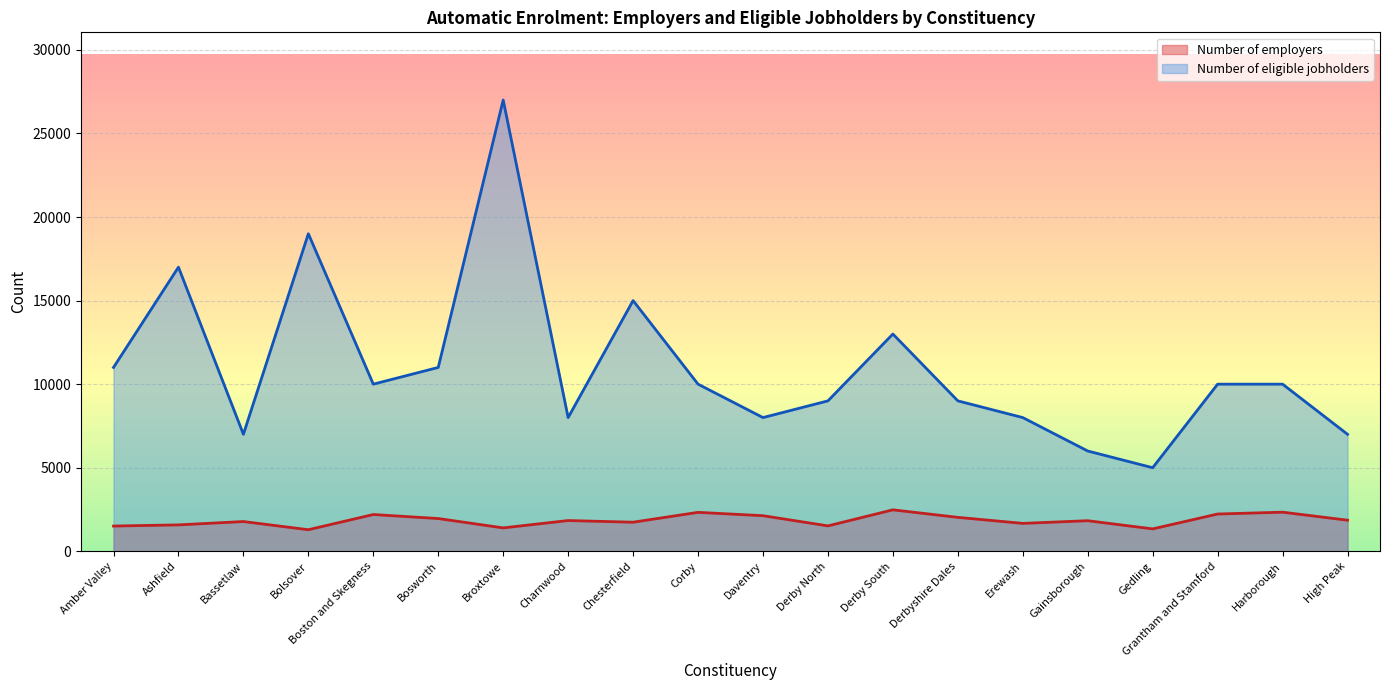

The Number of eligible jobholders series shows 11000 at Amber Valley. True or false?

True